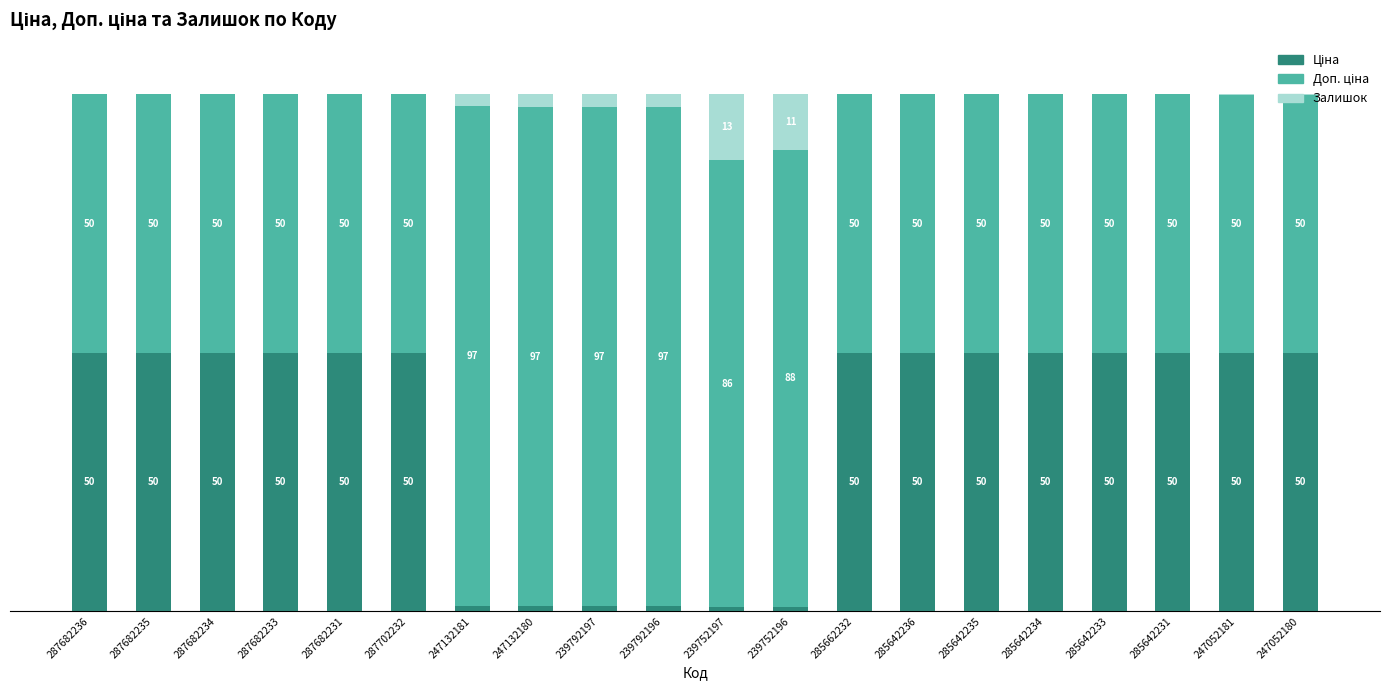

Are the bars grouped side by side (vs. stacked)?

No